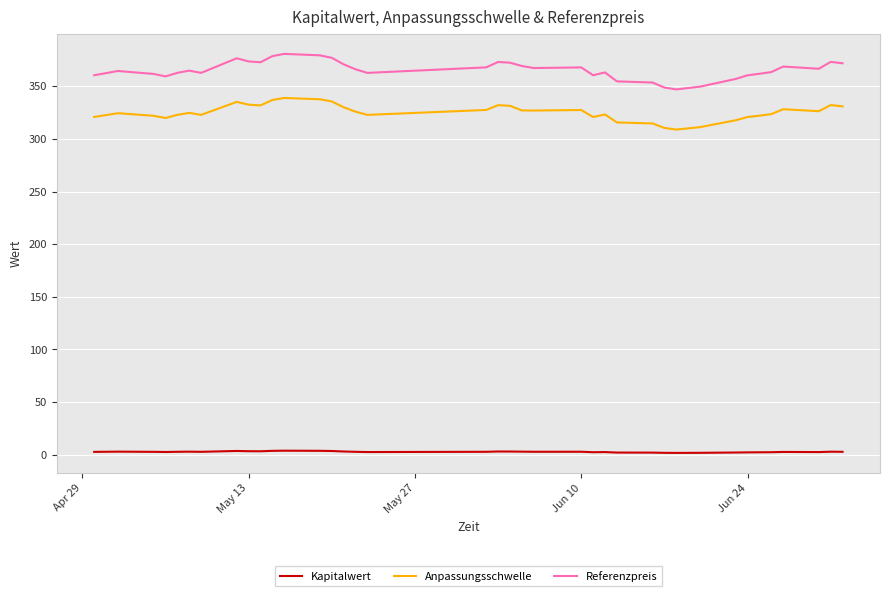

True or false: Kapitalwert and Referenzpreis cross at least once.

False